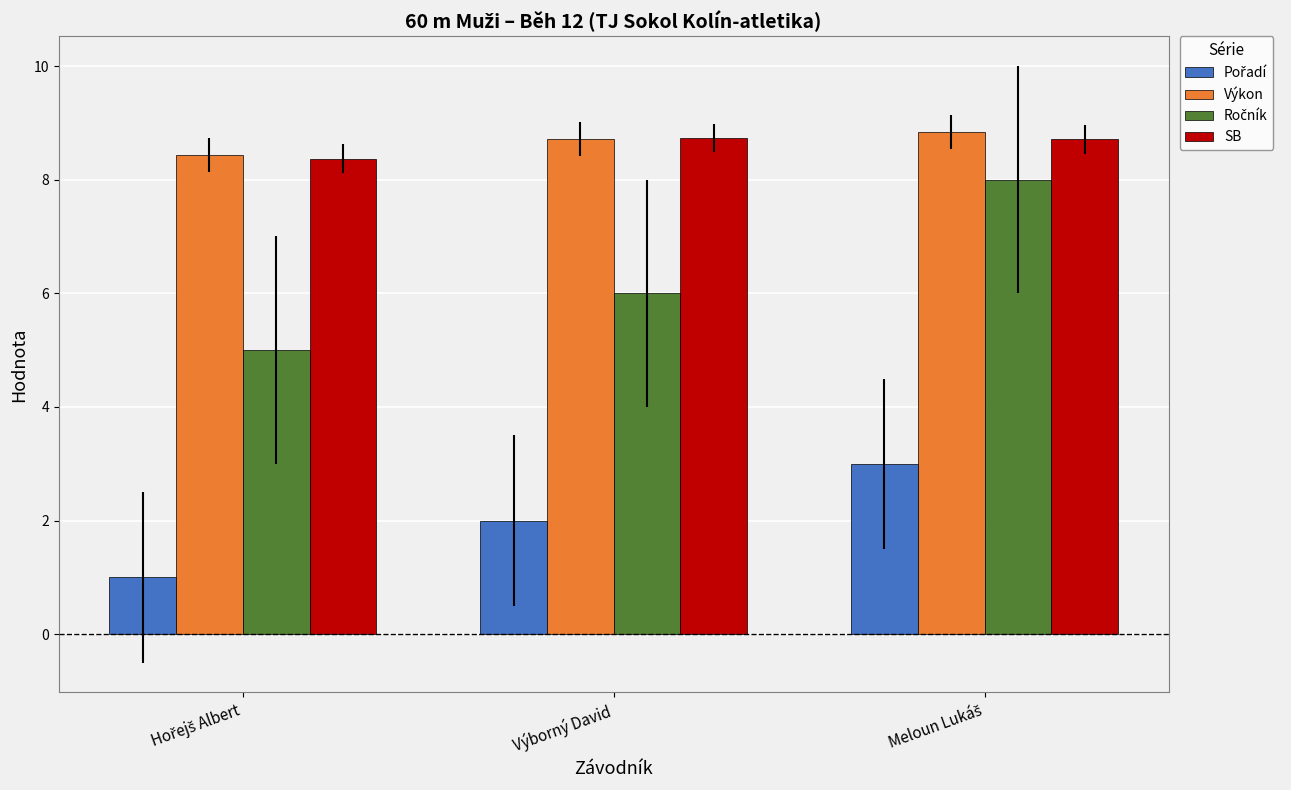

How many series are shown in this chart?

4